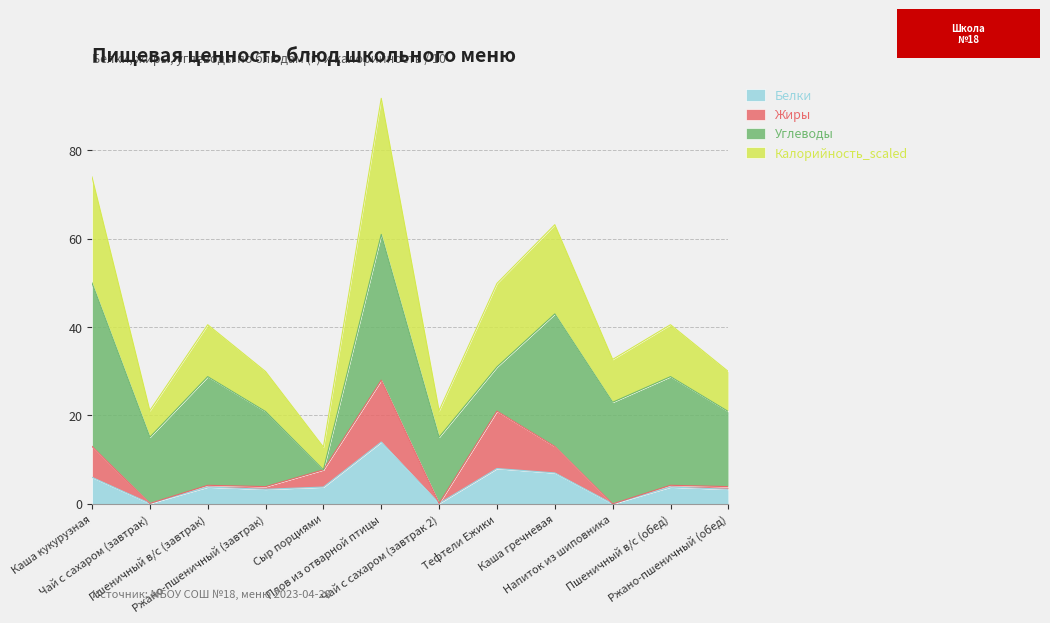

What is the highest value of the Белки series?

14.0